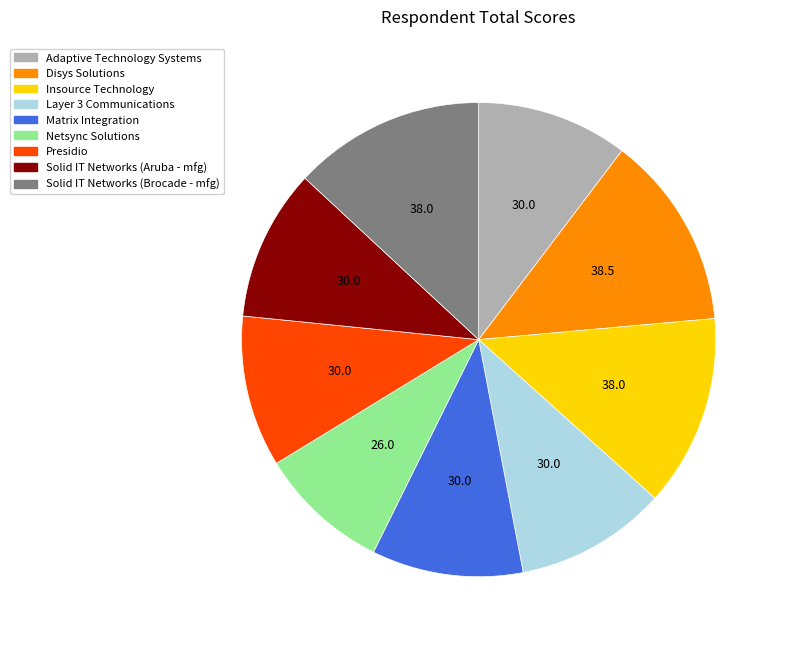

True or false: Insource Technology accounts for 13% of the total.

True